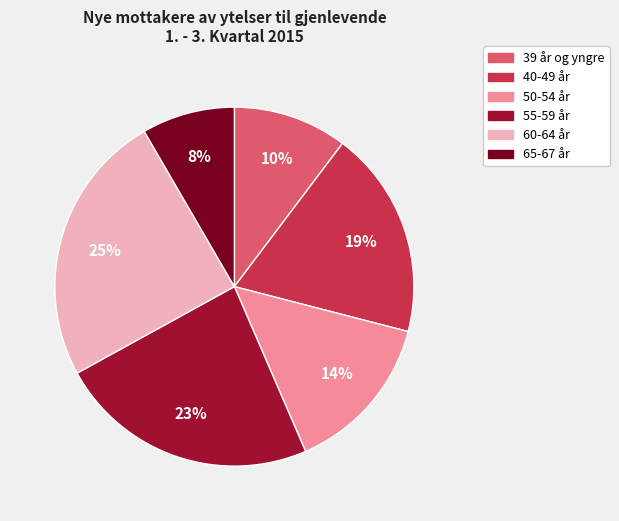

Is 55-59 år the majority of the pie?

No